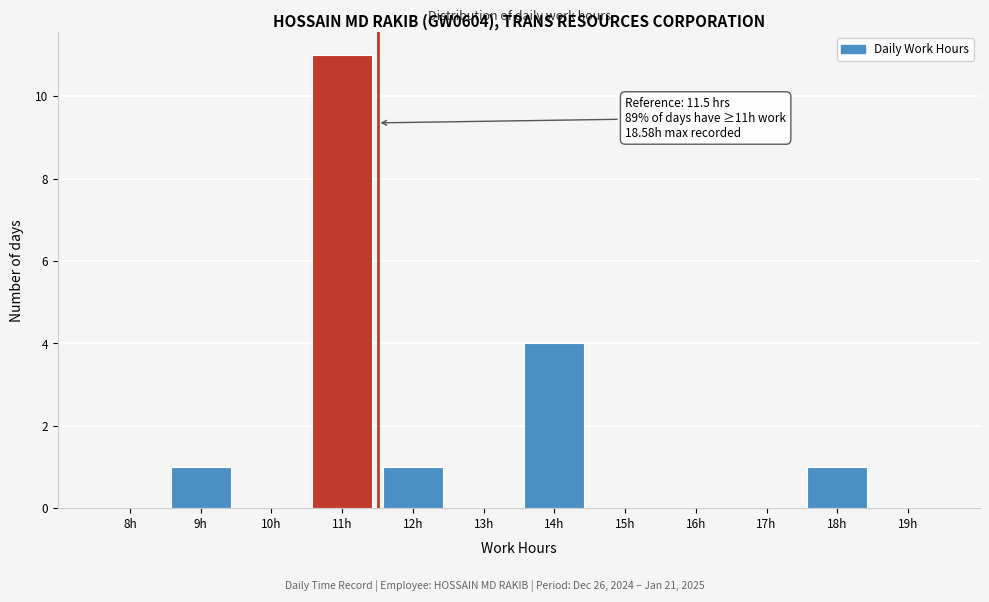

Reading right to left, list all the values displayed in this chart.

19h=0	18h=1	17h=0	16h=0	15h=0	14h=4	13h=0	12h=1	11h=11	10h=0	9h=1	8h=0